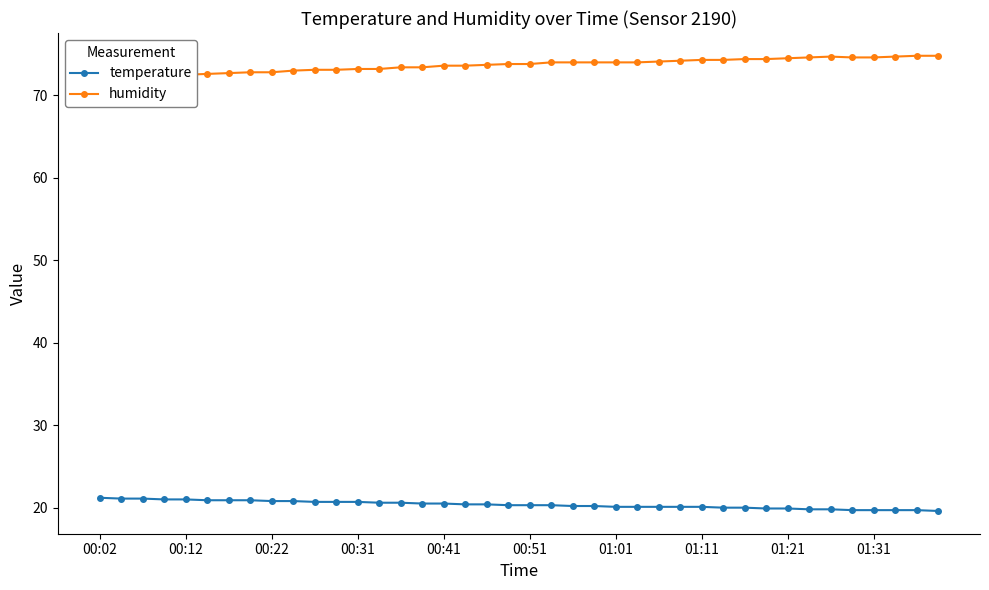

Between 35 and 17, which is larger?

17